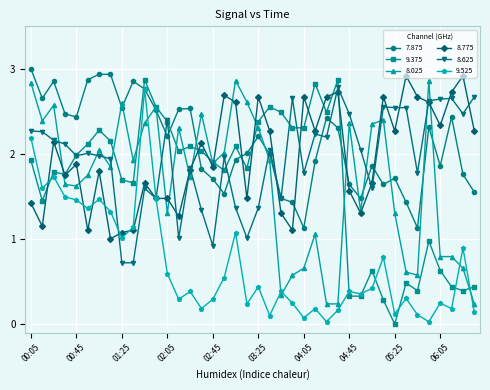

True or false: 8.625 has more than 0 points higher than both neighbors.

True